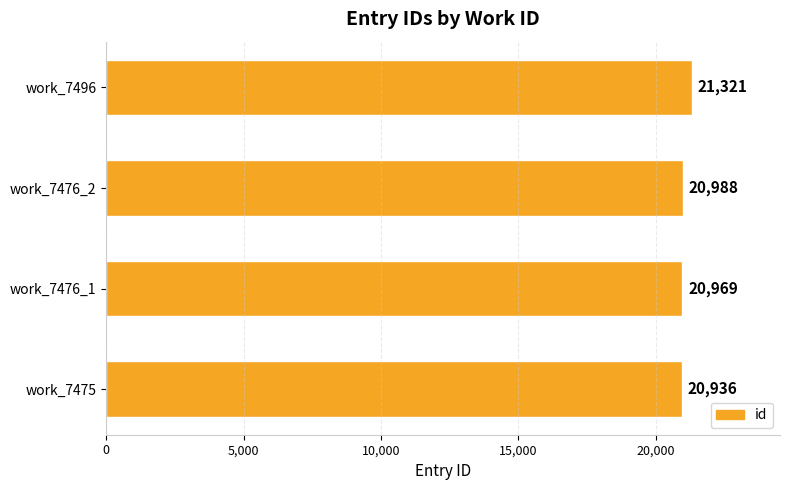

Which category has the highest value across all series?

work_7496